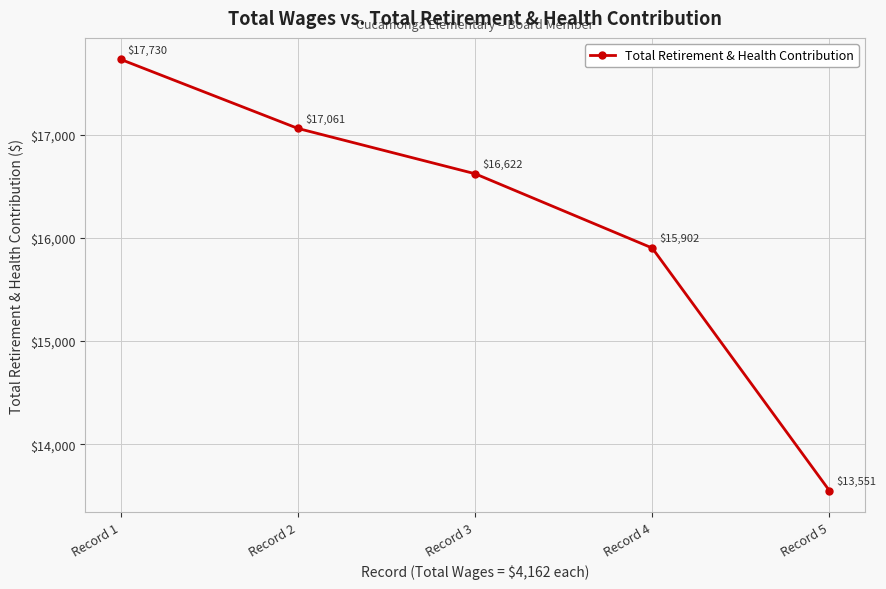

What is the difference between the values at Record 5 and Record 4?

2351